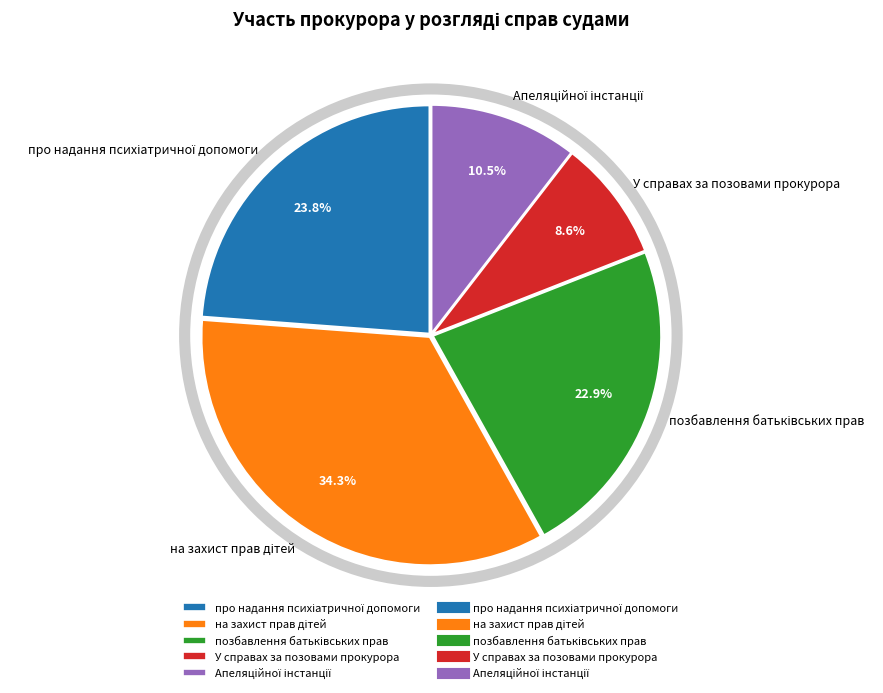

Is there any slice that represents more than half of the pie?

No